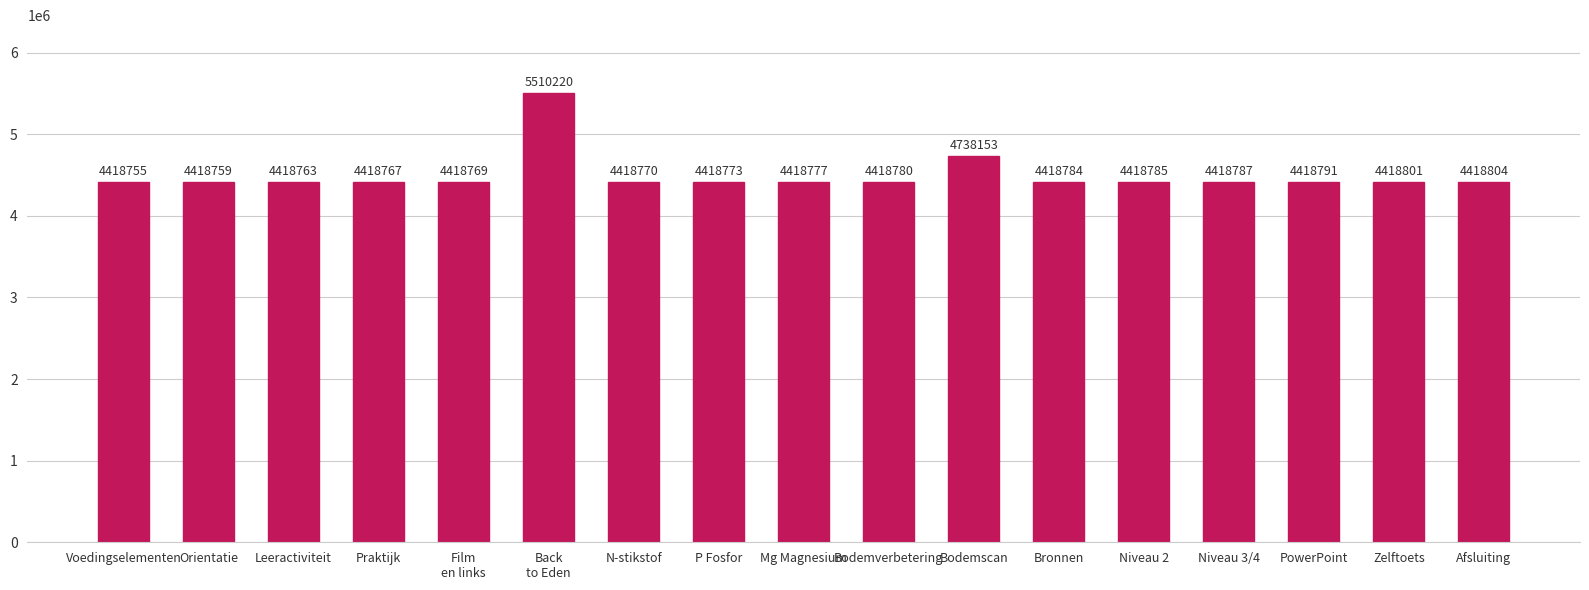

Read the value at N-stikstof.

4418770